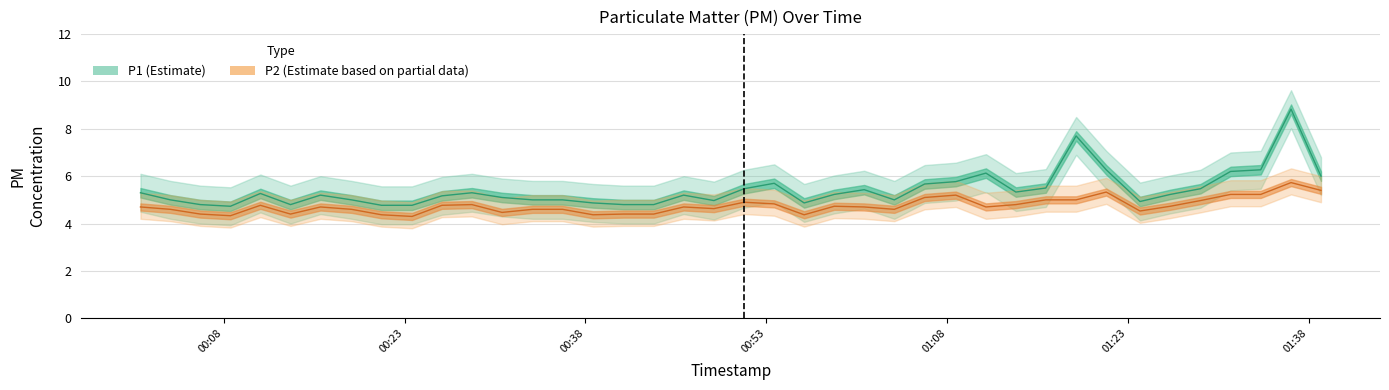

True or false: P1 and P2 cross at least once.

False